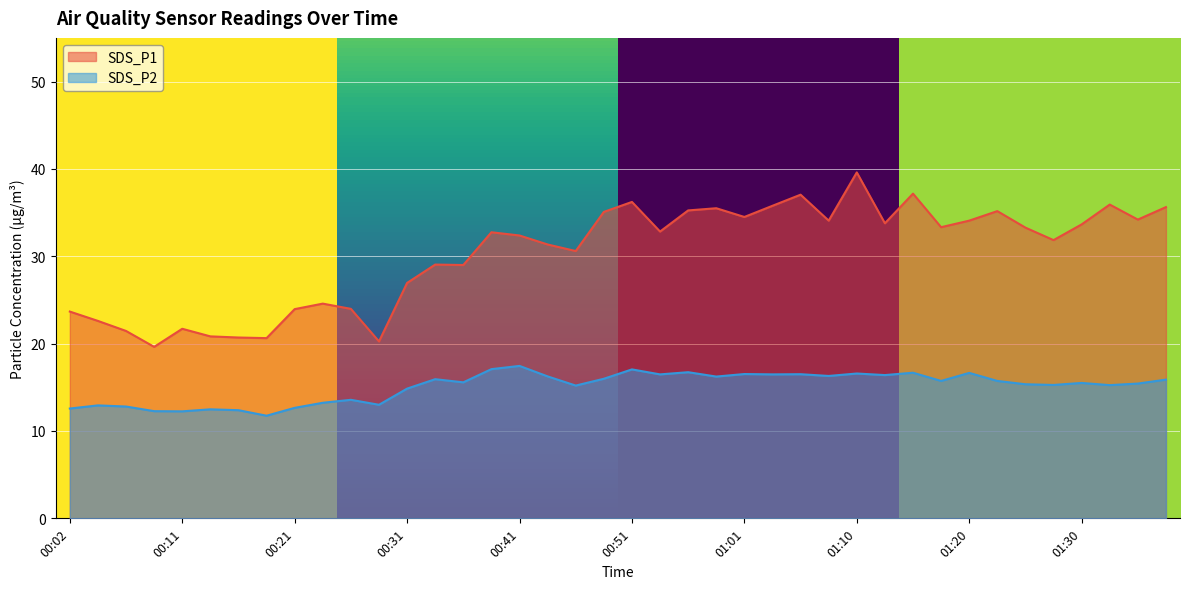

Is it true that SDS_P2 equals 12.2 at 00:11?

True